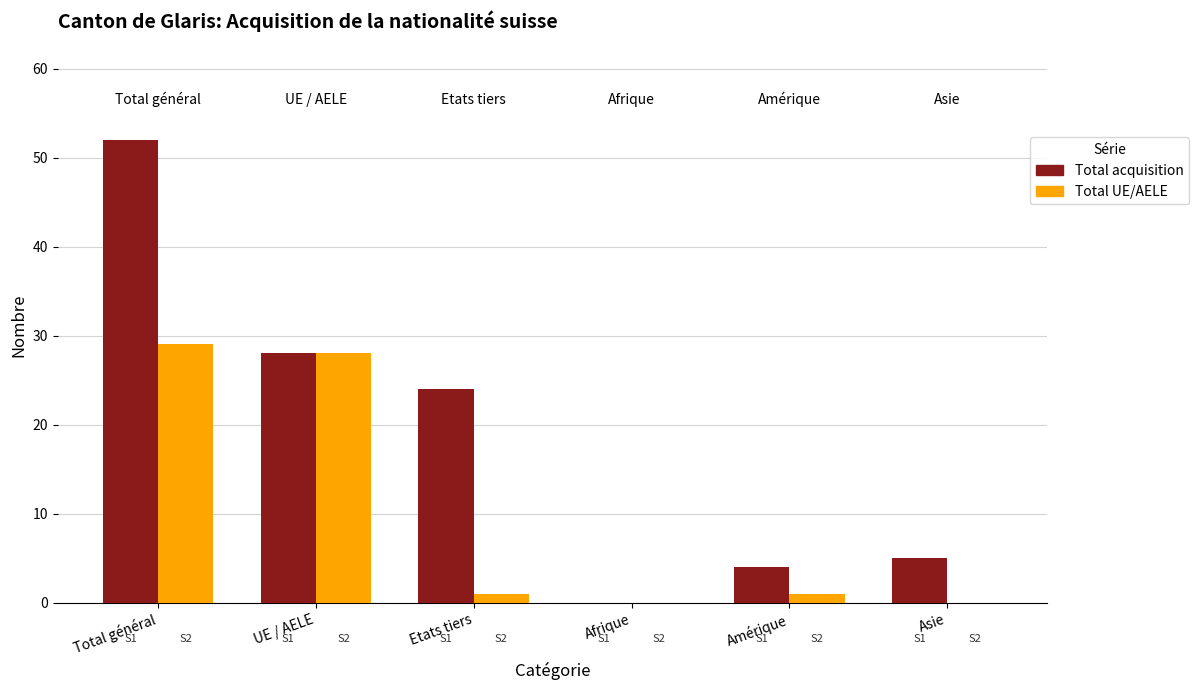

The Total UE/AELE series shows -18 at Asie. True or false?

False